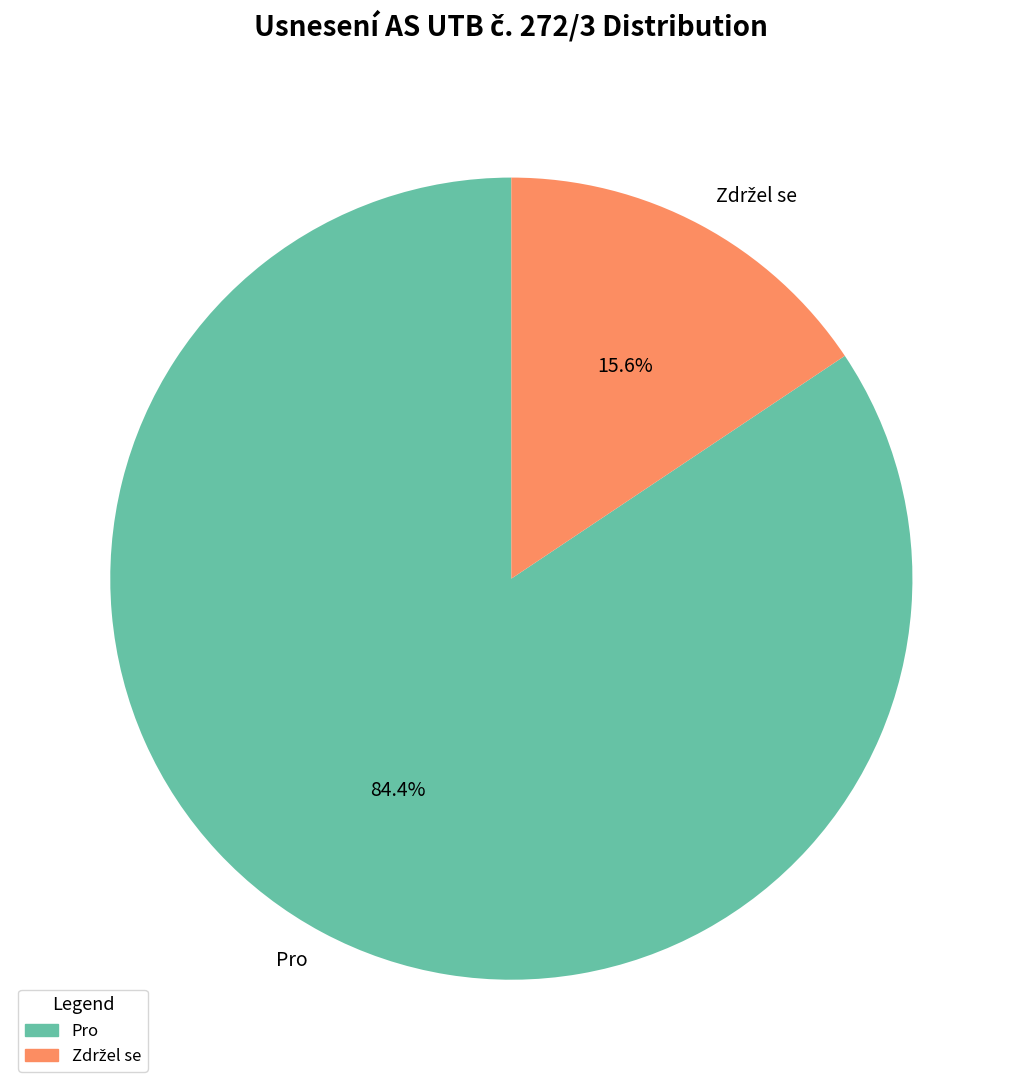

How much of the chart is everything except Pro?

15.6%